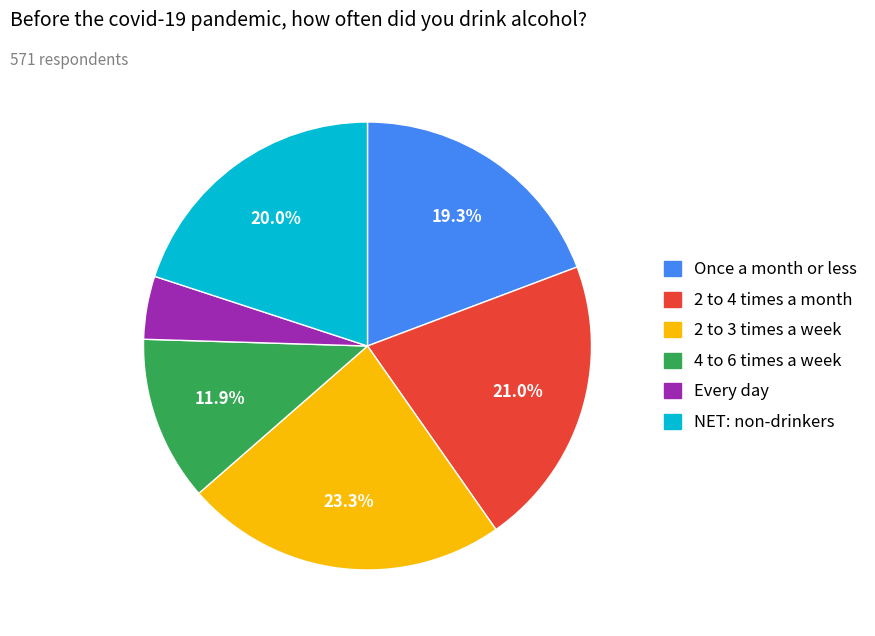

Is there any slice that represents more than half of the pie?

No